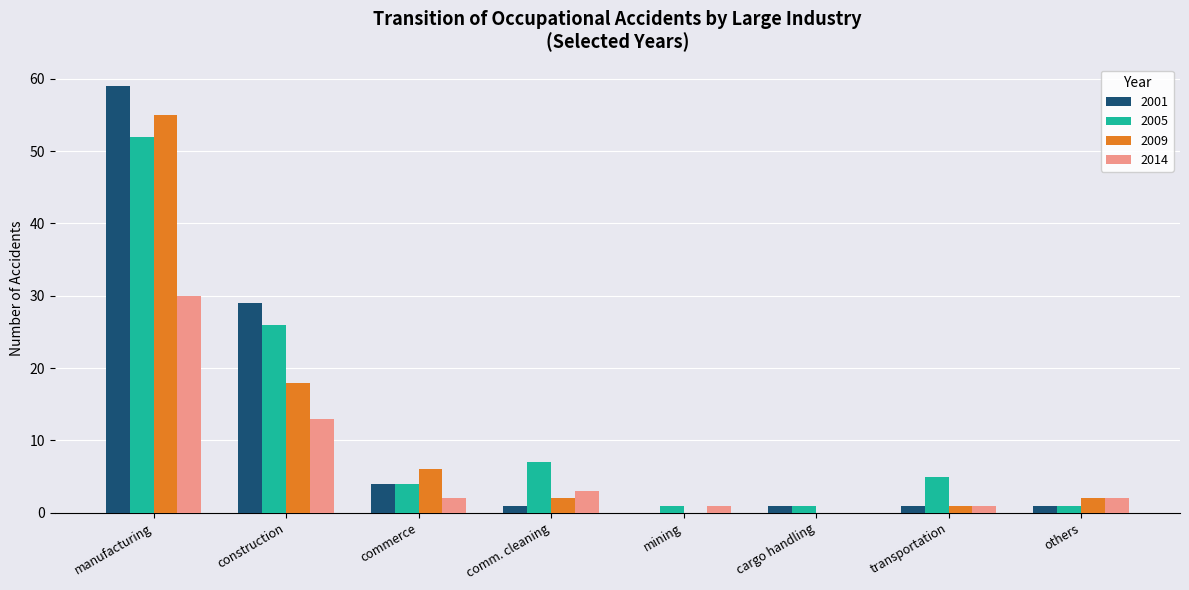

What are all the series names shown in the legend?

2001, 2005, 2009, 2014